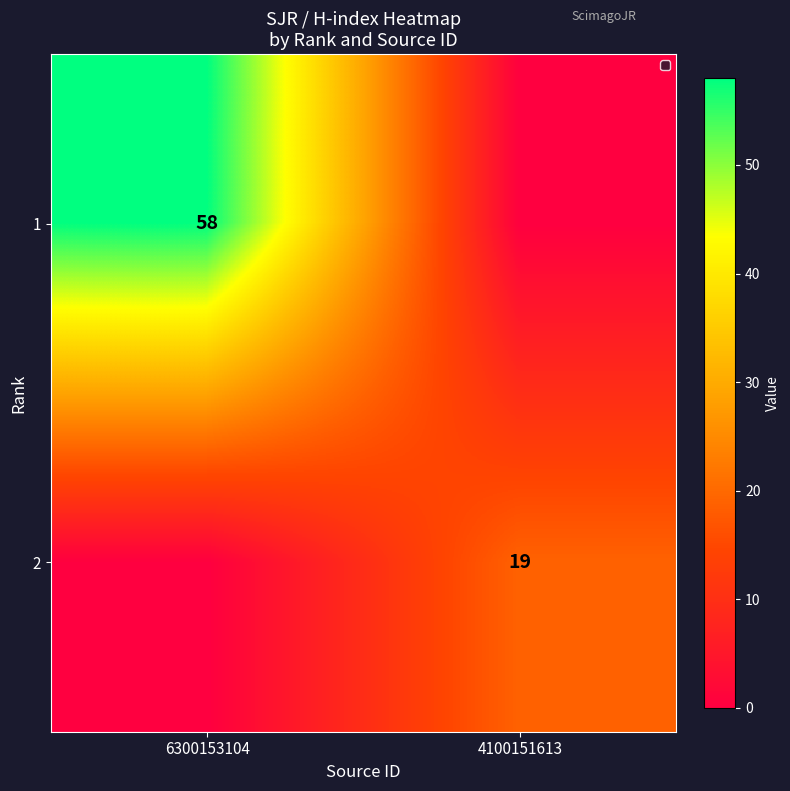

Count the number of categories in the chart.

2